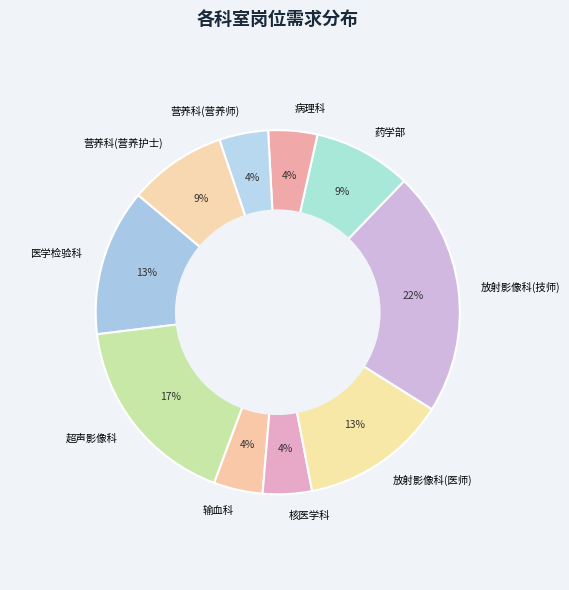

Combined, do 药学部 and 营养科(营养护士) account for over 50%?

No